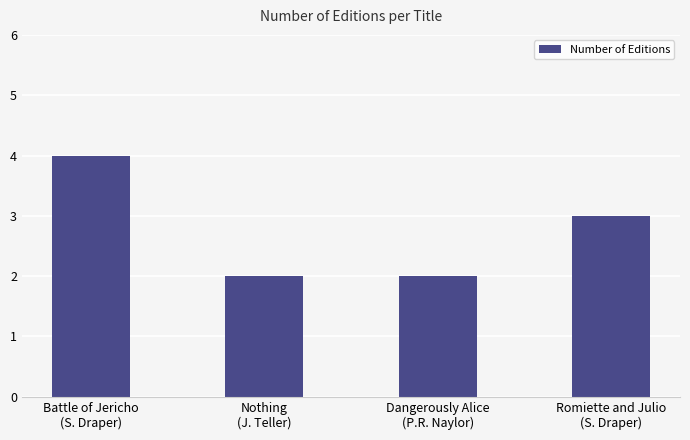

Are the bars horizontal?

No